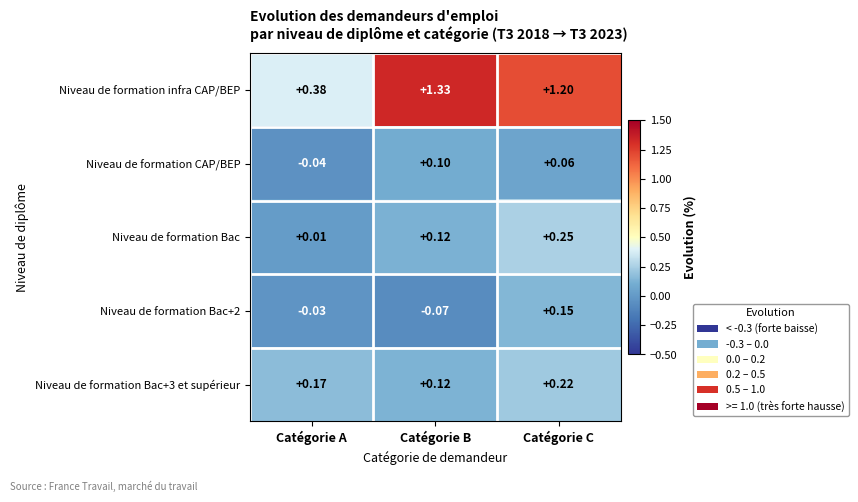

At Catégorie A, list the series in order from largest to smallest.

Niveau de formation infra CAP/BEP, Niveau de formation Bac+3 et supérieur, Niveau de formation Bac, Niveau de formation Bac+2, Niveau de formation CAP/BEP